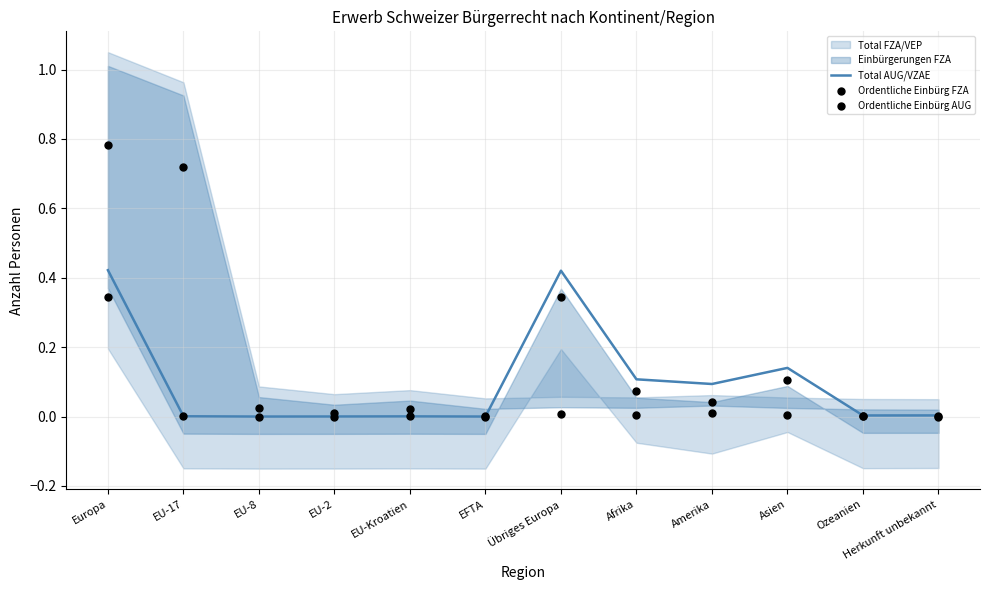

True or false: Total AUG/VZAE has a value of 0.1 at Übriges Europa.

False